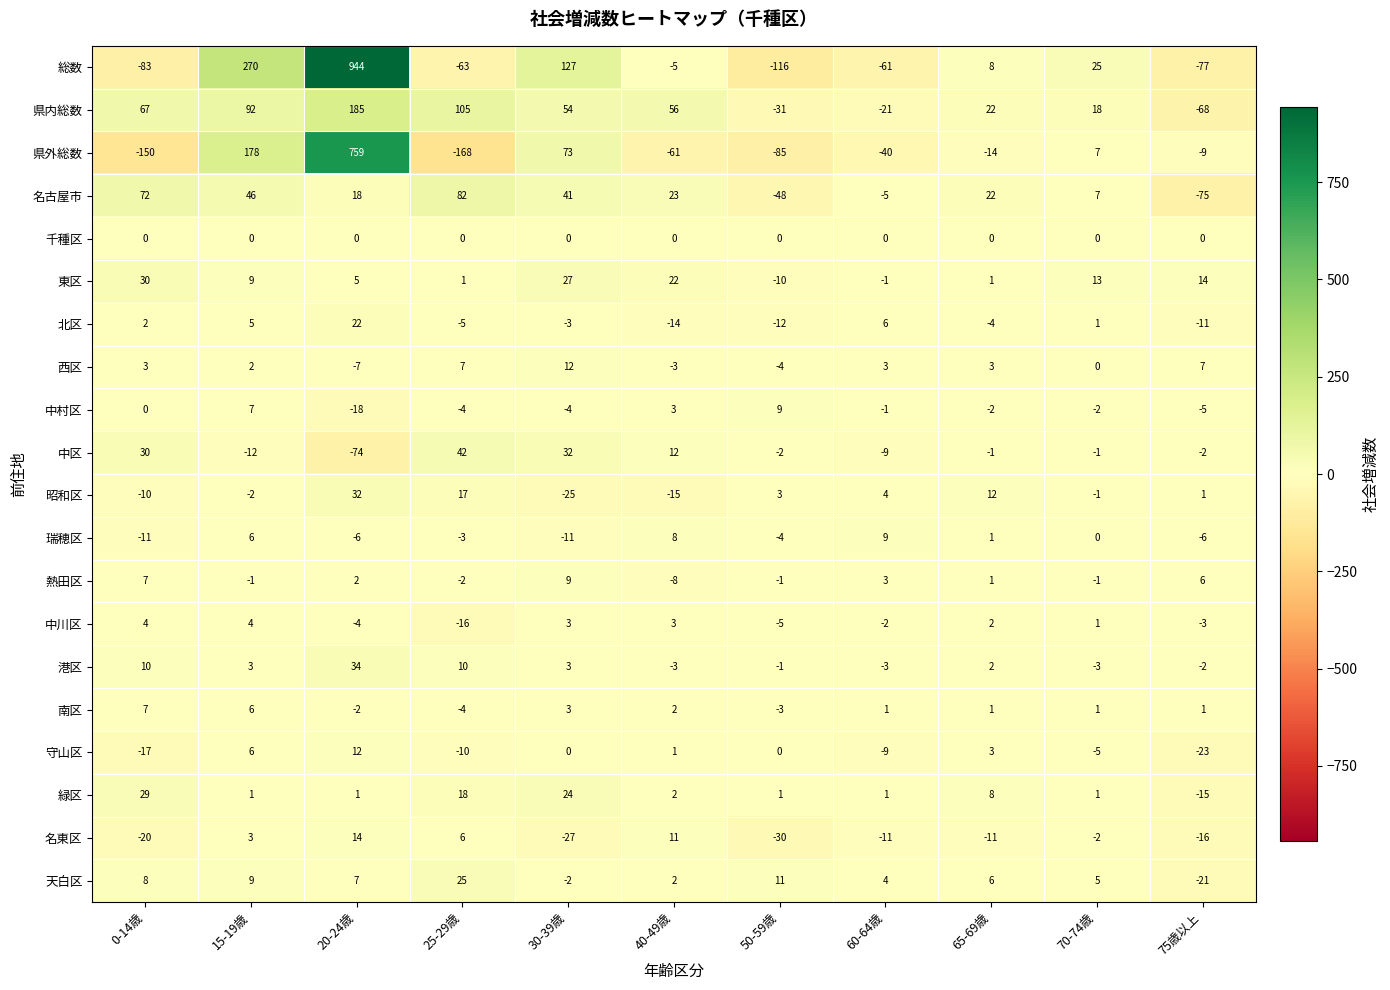

What is the sum of all 昭和区 values?

16